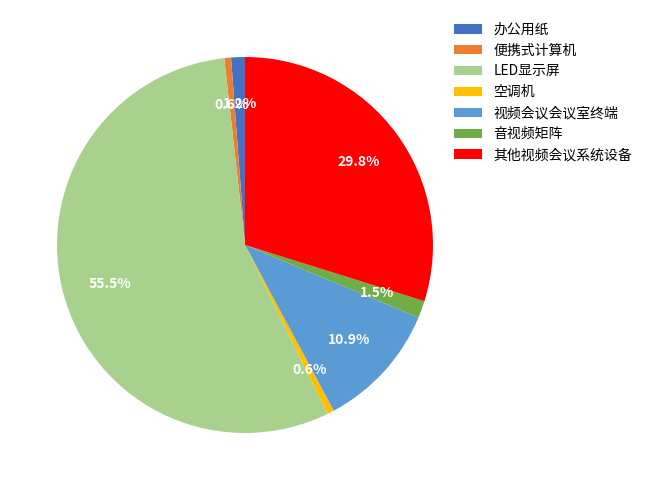

To the nearest percent, what is the combined percentage of 办公用纸 and LED显示屏?

57%